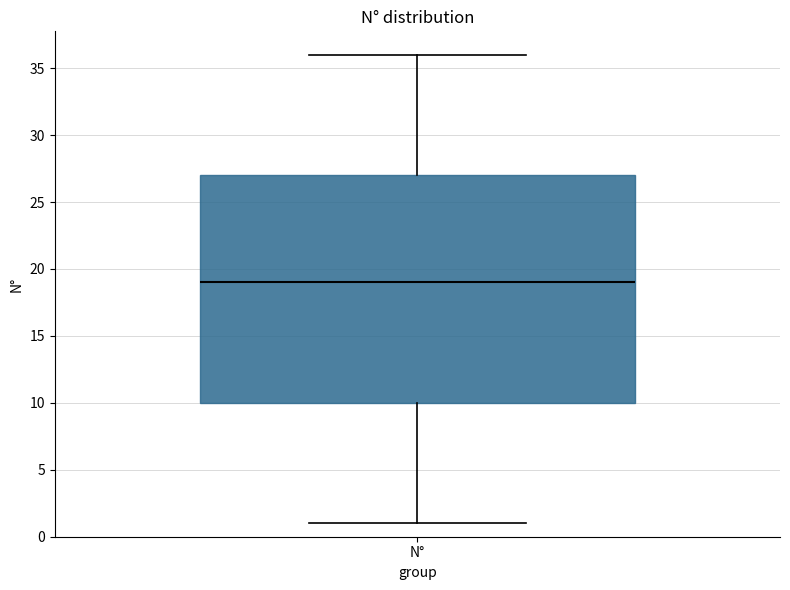

Transcribe this box plot: give where the median line is, the range the box spans, and where the two whiskers end, as read against the y-axis. The values are not printed on the chart, so give them approximately, as read against the axis.

median 19, box 10 to 27, whiskers 1 to 36